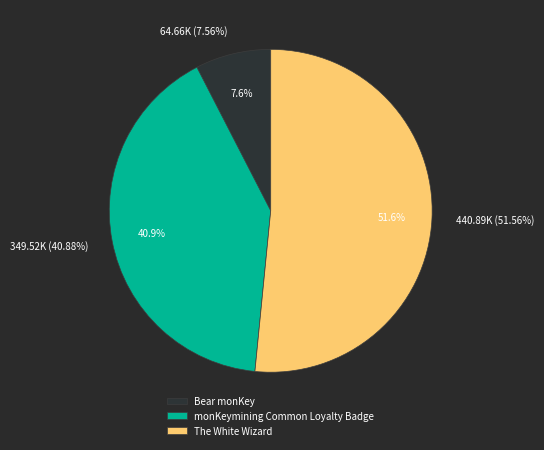

What is the smallest slice in the pie chart?

Bear monKey